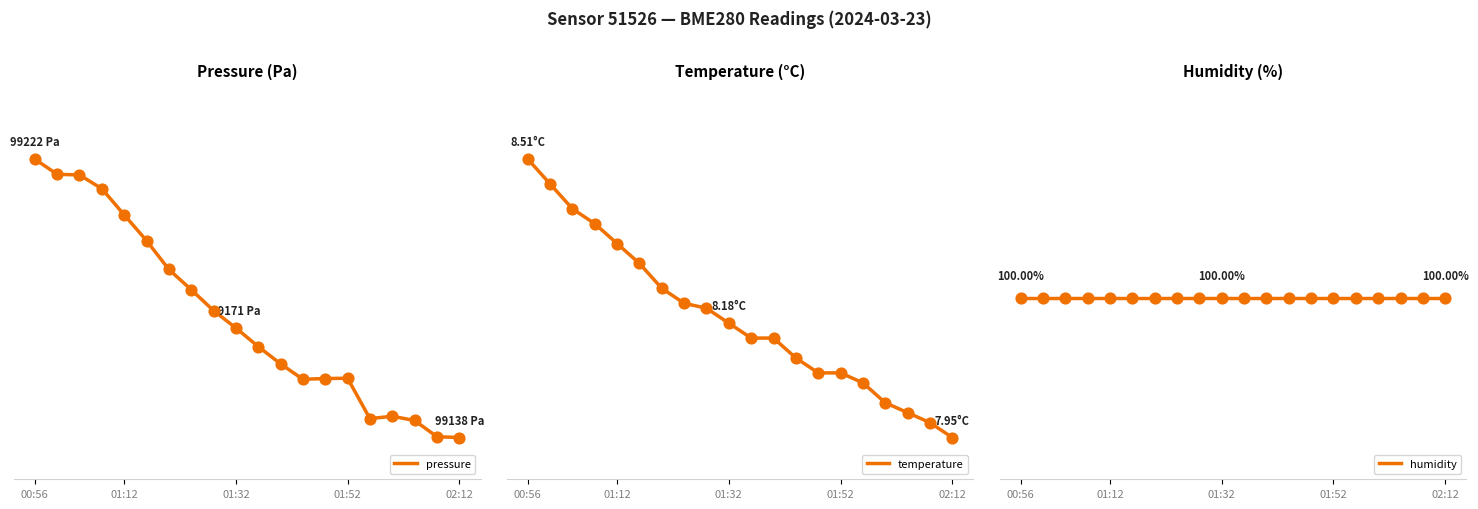

Is the value of pressure at 8 greater than the value of temperature at 7?

No